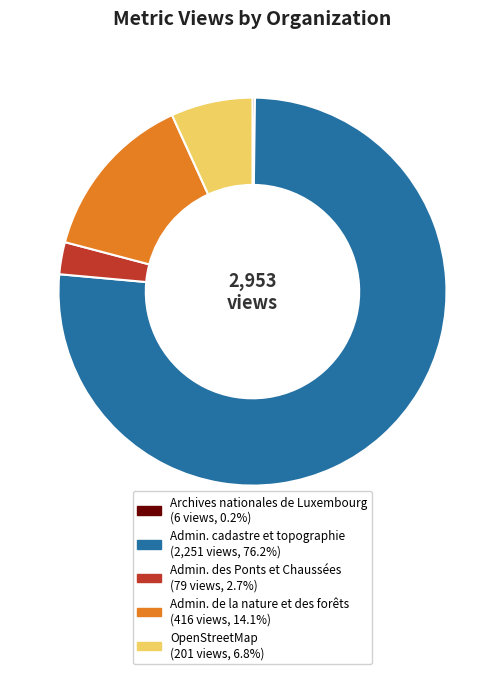

Is there any slice that represents more than half of the pie?

Yes